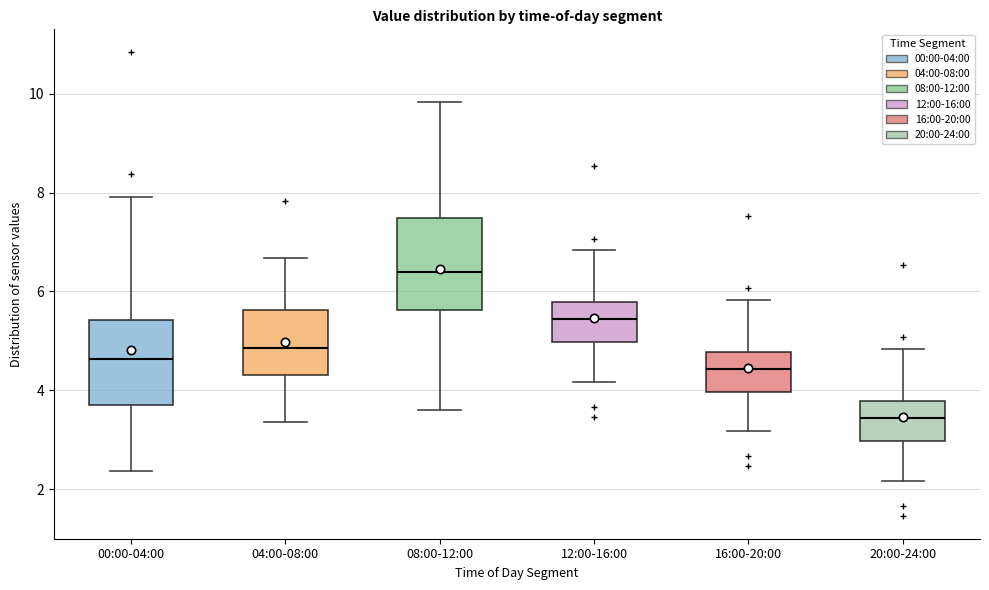

Reading left to right, transcribe this box plot: for each box, give where its median line is, the range the box spans, and where its two whiskers end, as read against the y-axis. The values are not printed on the chart, so give them approximately, as read against the axis.

00:00-04:00: median 4.6, box 3.8 to 5.4, whiskers 2.4 to 8.0
04:00-08:00: median 4.8, box 4.4 to 5.6, whiskers 3.4 to 6.6
08:00-12:00: median 6.4, box 5.6 to 7.4, whiskers 3.6 to 9.8
12:00-16:00: median 5.4, box 5.0 to 5.8, whiskers 4.2 to 6.8
16:00-20:00: median 4.4, box 4.0 to 4.8, whiskers 3.2 to 5.8
20:00-24:00: median 3.4, box 3.0 to 3.8, whiskers 2.2 to 4.8